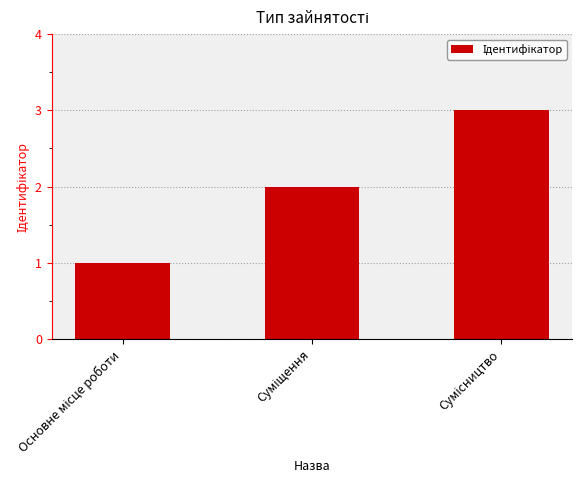

What is the maximum value shown in the chart?

3